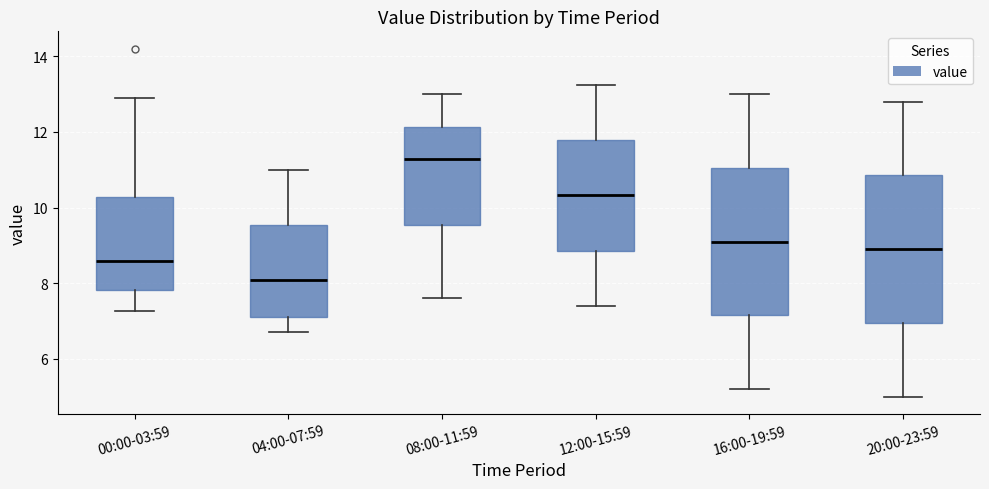

Which box has the highest median line?

08:00-11:59